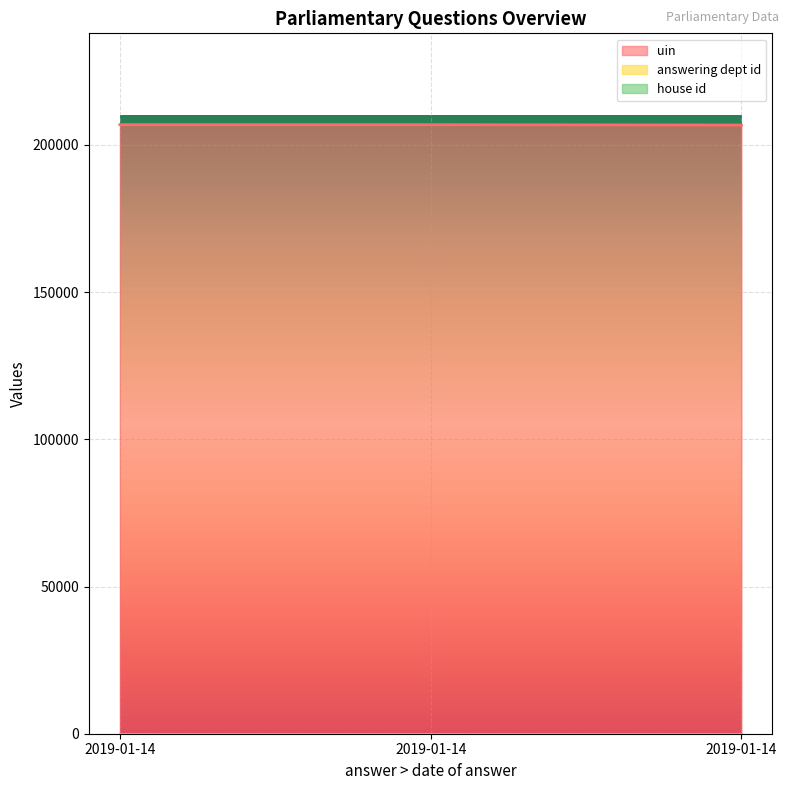

List the labels in order of house id value, smallest first.

2019-01-14, 2019-01-14, 2019-01-14